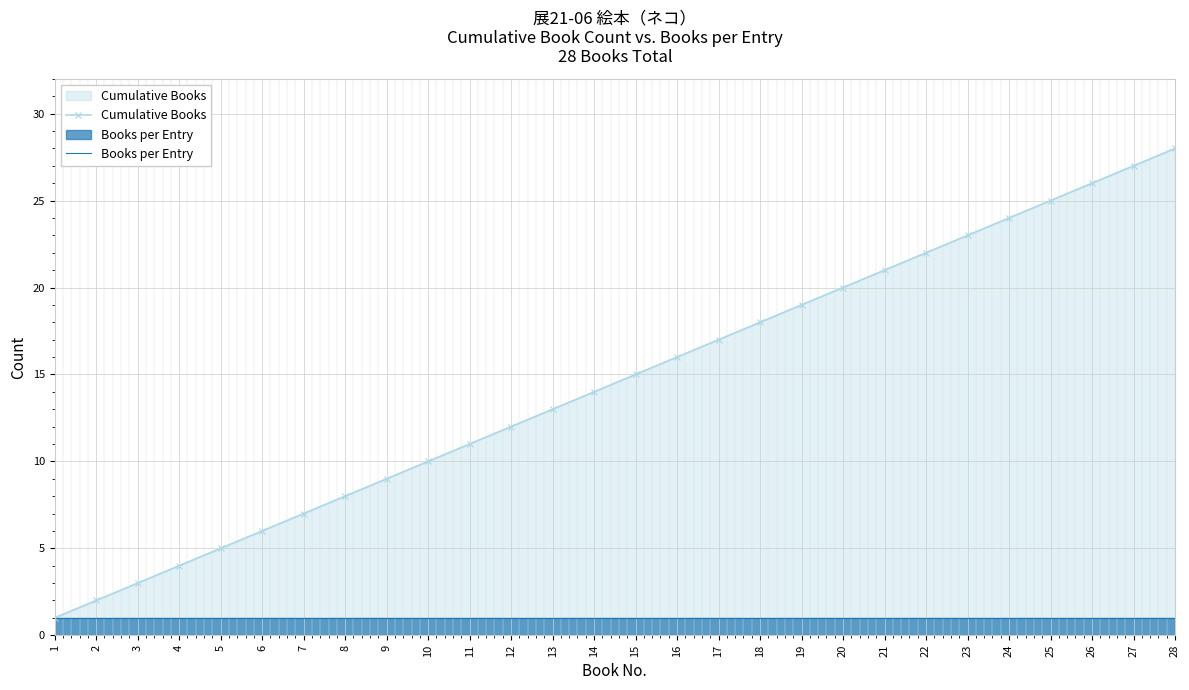

True or false: Books per Entry and Cumulative Books cross at least once.

False